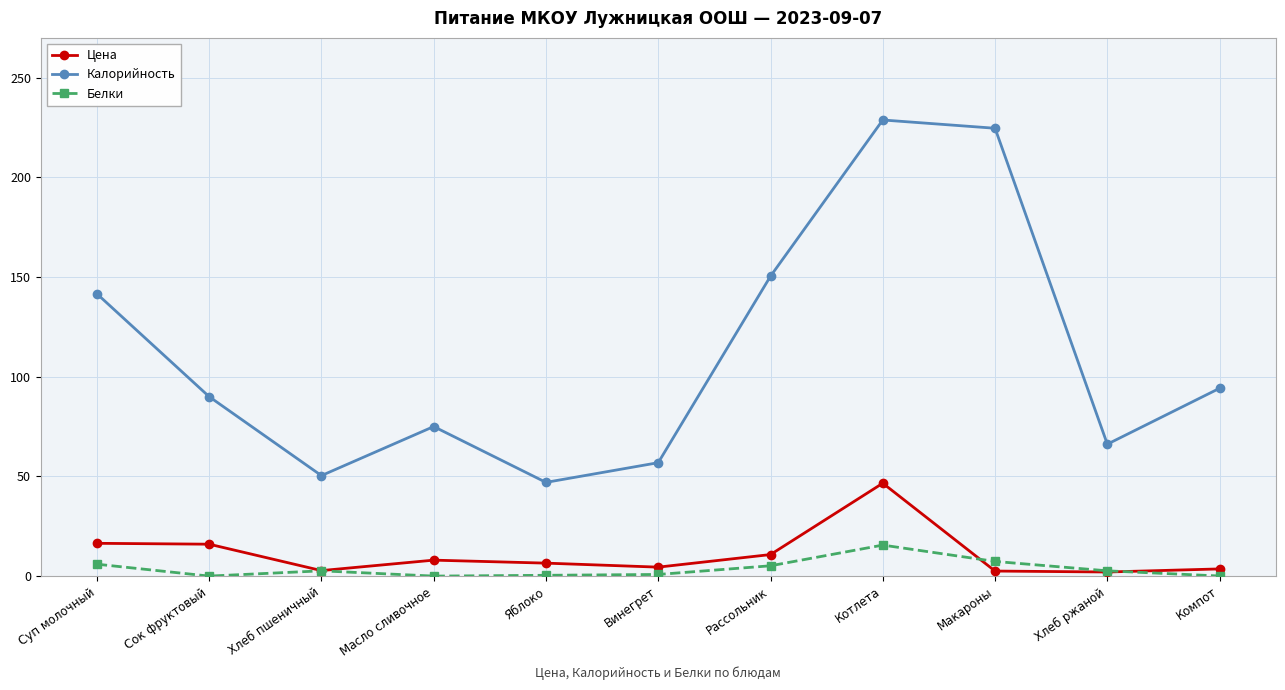

List the series in order of their peak value, highest first.

Калорийность, Цена, Белки